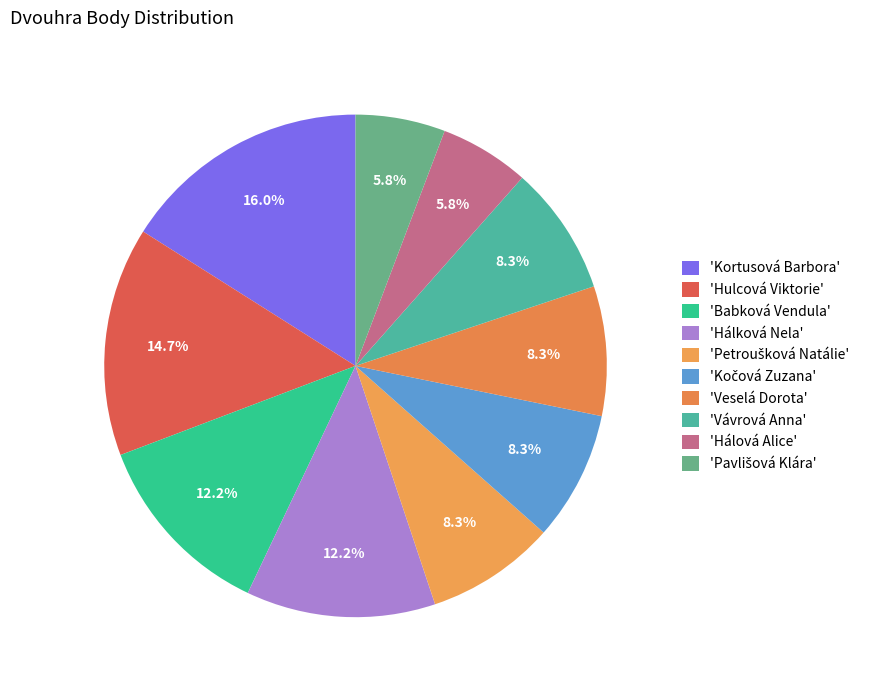

How many slices are in this pie chart?

10